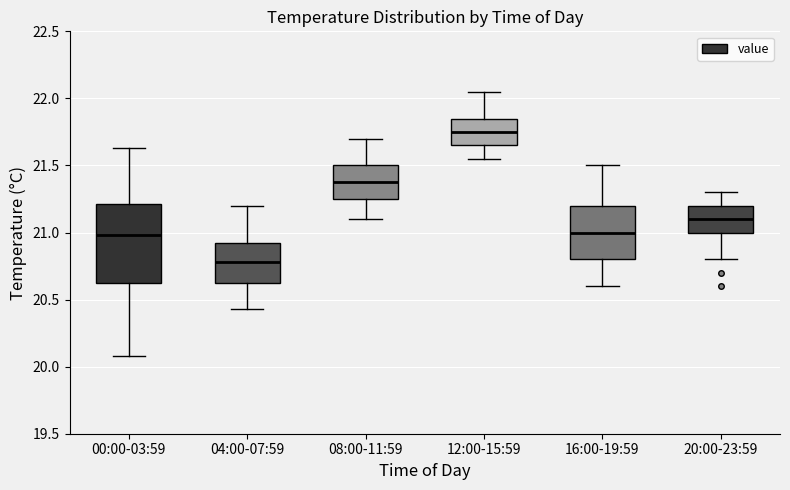

Reading left to right, transcribe this box plot: for each box, give where its median line is, the range the box spans, and where its two whiskers end, as read against the y-axis. The values are not printed on the chart, so give them approximately, as read against the axis.

00:00-03:59: median 21.00, box 20.60 to 21.20, whiskers 20.10 to 21.65
04:00-07:59: median 20.80, box 20.65 to 20.95, whiskers 20.45 to 21.20
08:00-11:59: median 21.40, box 21.25 to 21.50, whiskers 21.10 to 21.70
12:00-15:59: median 21.75, box 21.65 to 21.85, whiskers 21.55 to 22.05
16:00-19:59: median 21.00, box 20.80 to 21.20, whiskers 20.60 to 21.50
20:00-23:59: median 21.10, box 21.00 to 21.20, whiskers 20.80 to 21.30